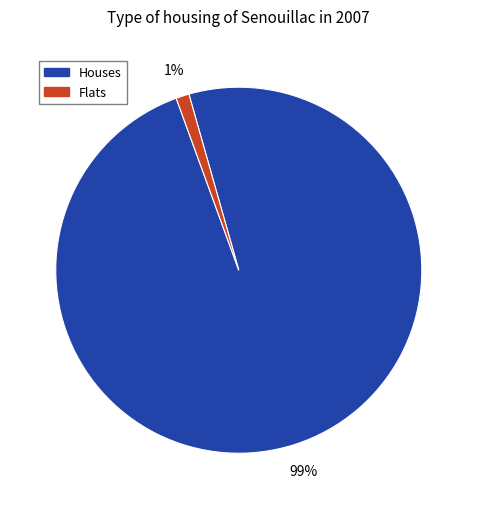

Does any single category account for the majority?

Yes